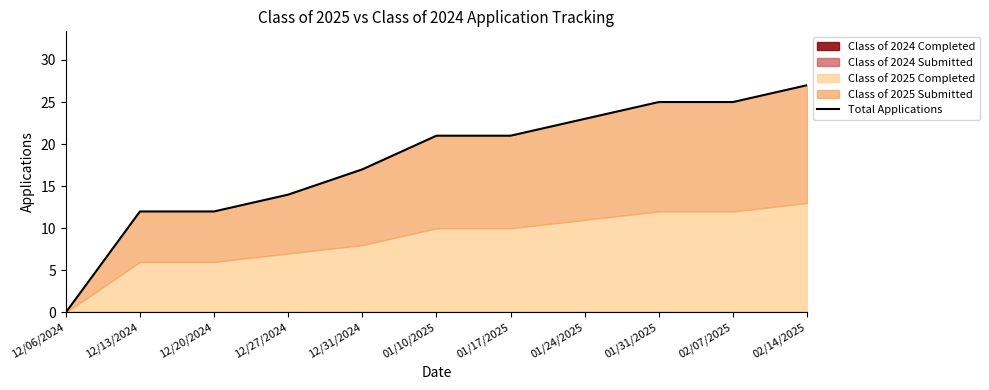

What is the difference between the second highest and second lowest values?

13